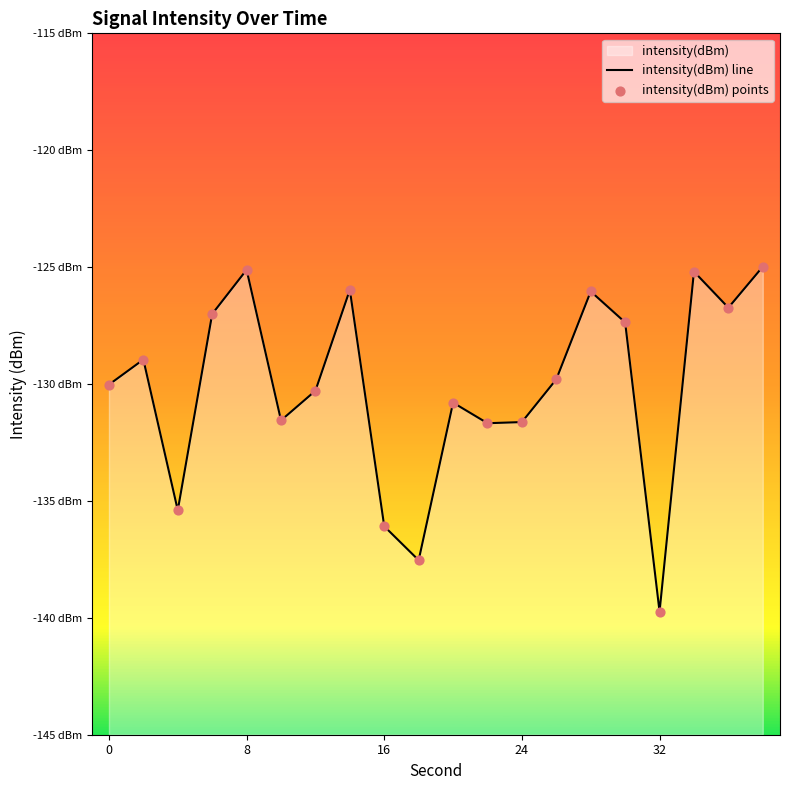

Is the value of intensity(dBm) points at 5 greater than the value of intensity(dBm) line at 7?

No